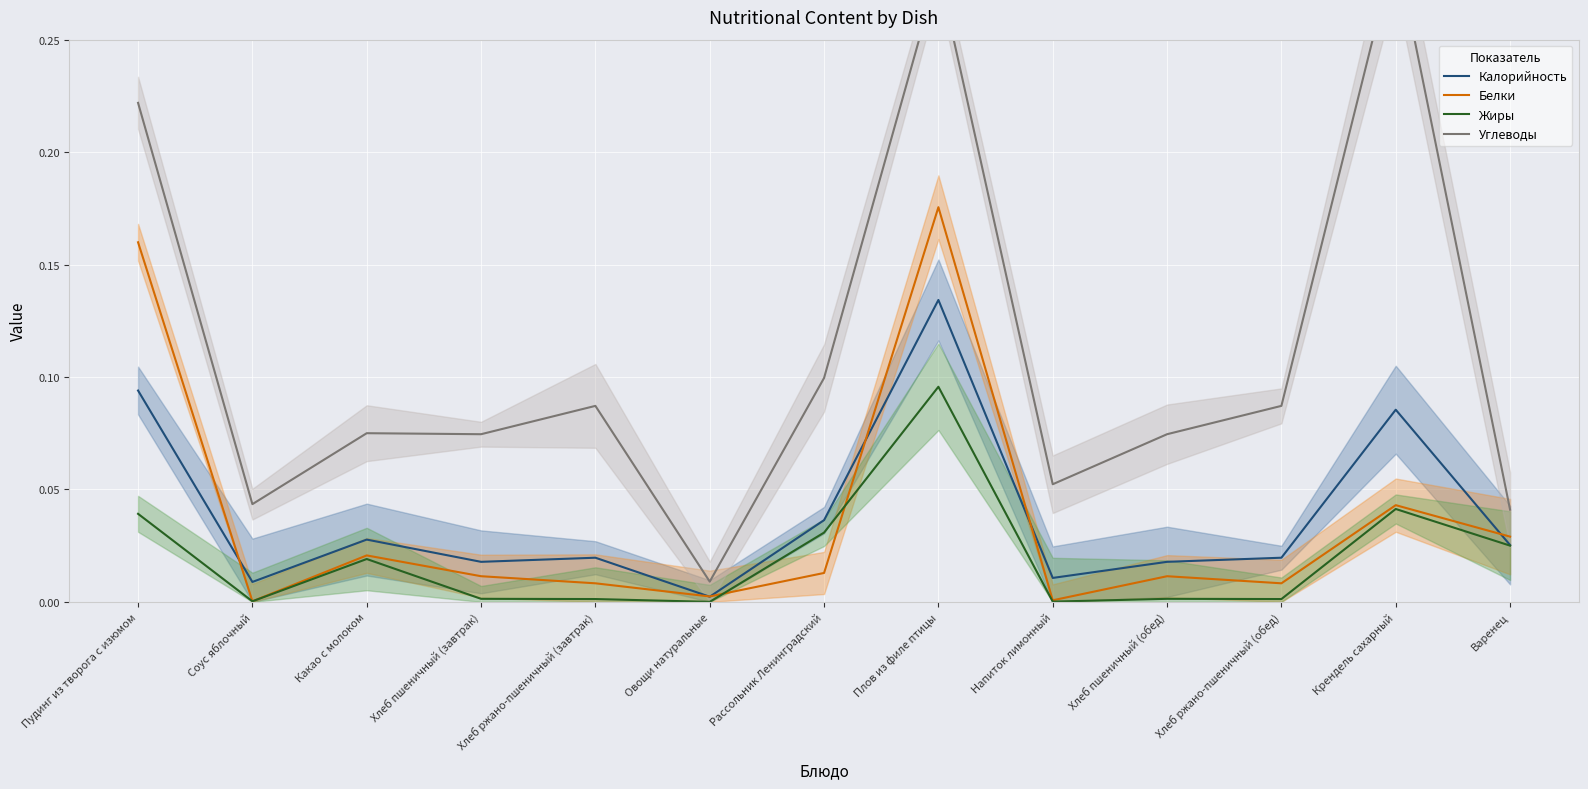

What is the spread (max minus min) of values at Какао с молоком?

0.1